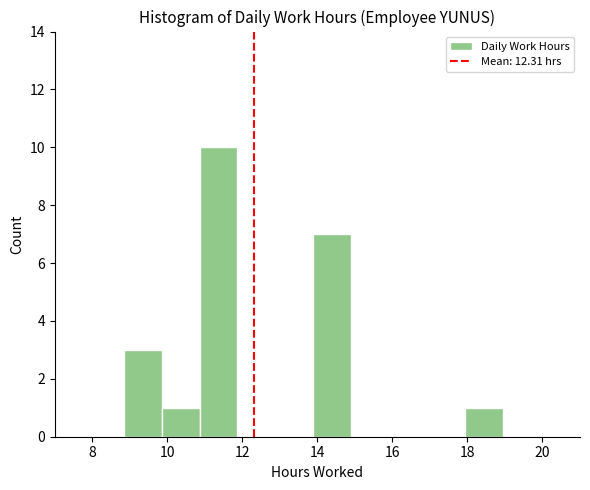

How tall is the bar that spans 8.8 to 9.8 on the x-axis? Neither the bar edges nor the heights are printed on the chart, so give them approximately, as read against the axes.

3